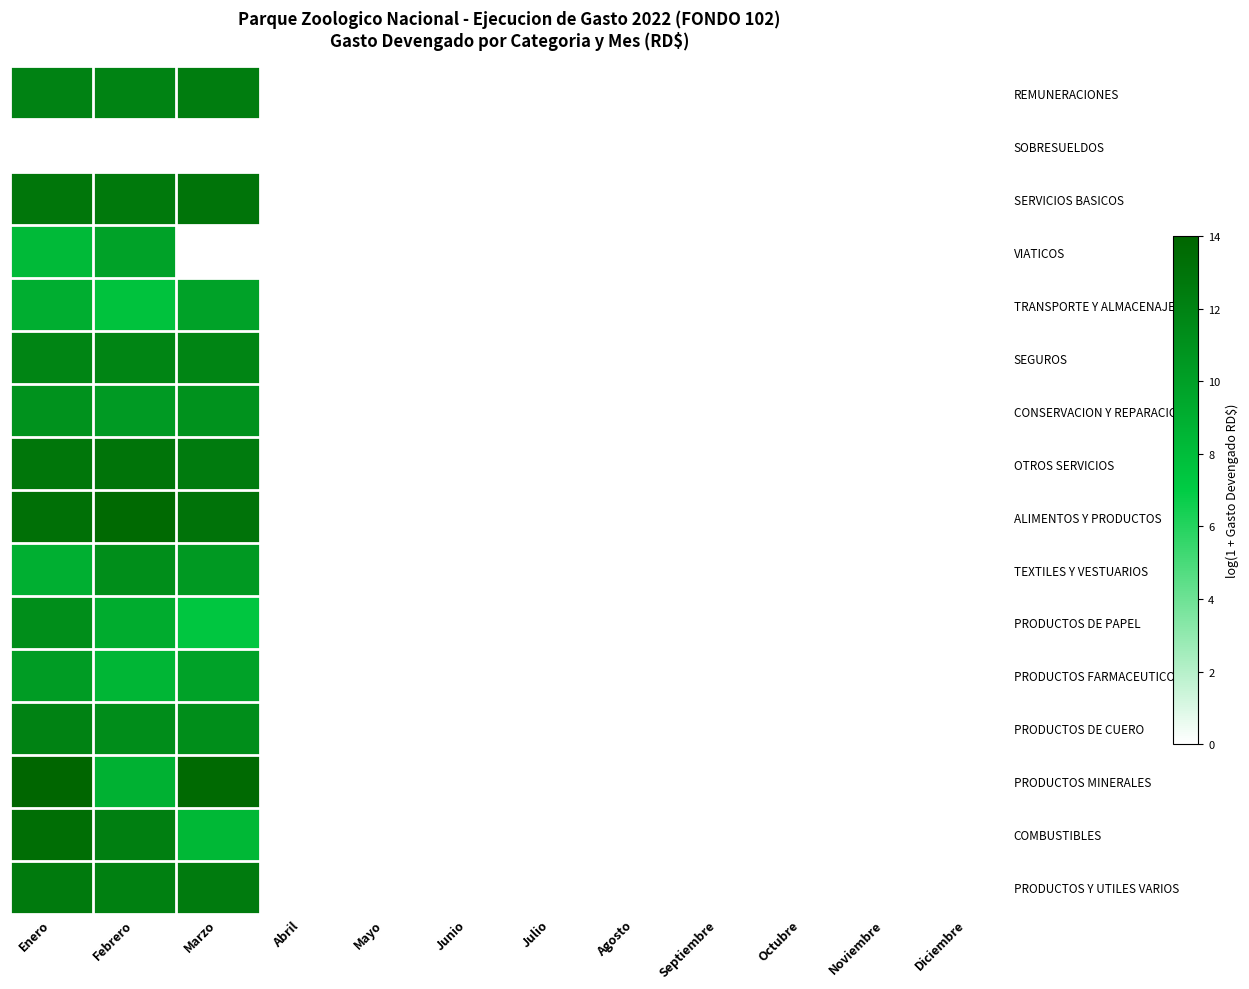

At which label does TEXTILES Y VESTUARIOS reach its peak?

Febrero